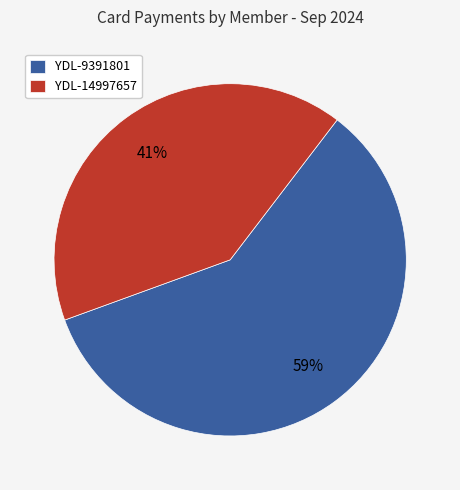

To the nearest percent, what percentage of the pie is YDL-14997657?

41%